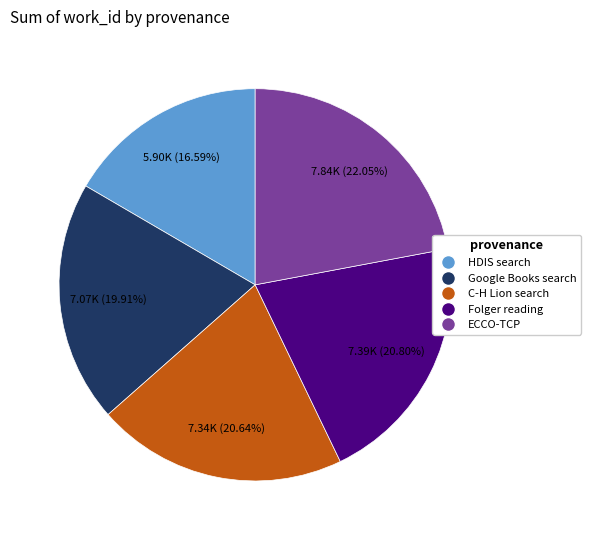

Is there a majority slice in this chart?

No